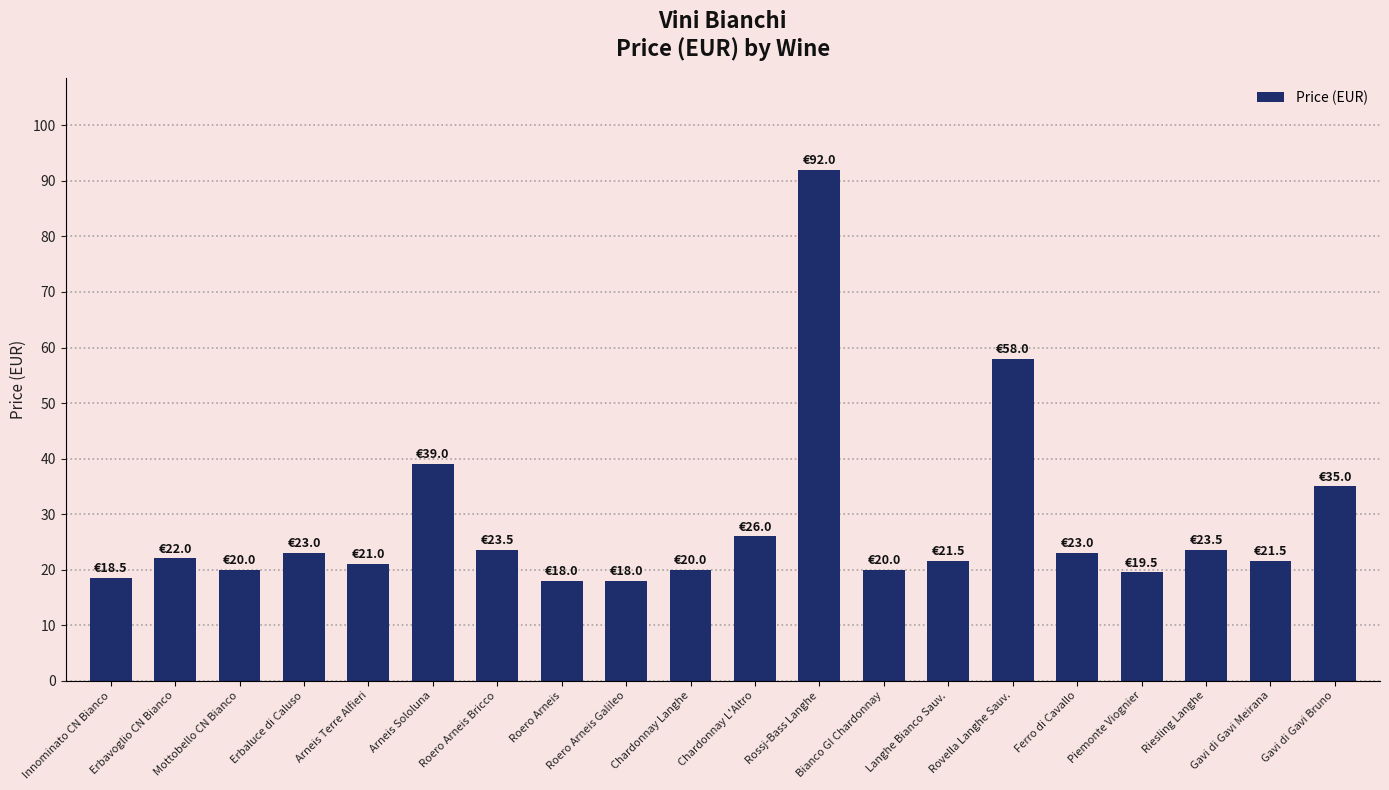

Does the chart contain stacked bars?

No